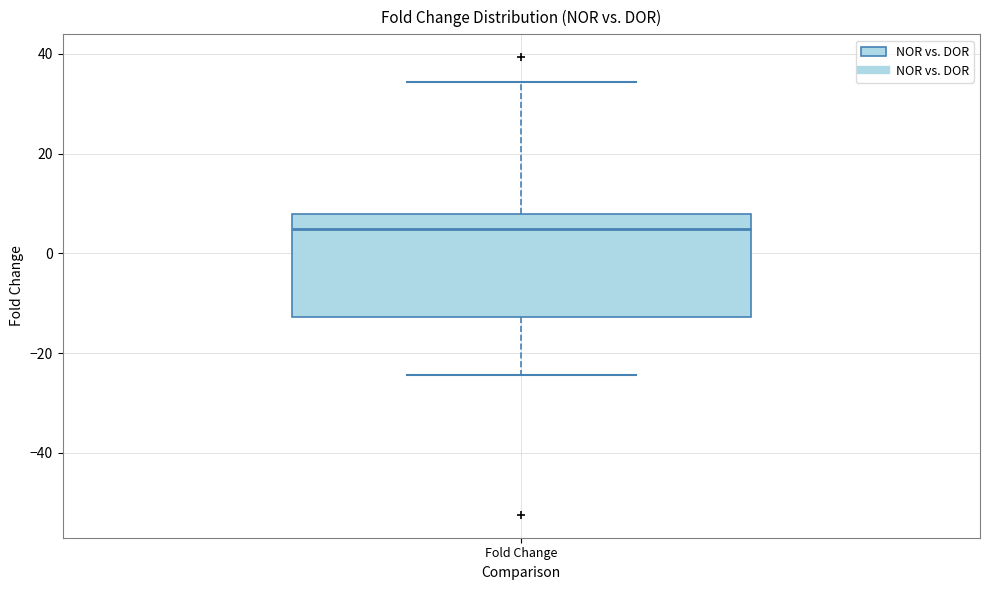

Transcribe this box plot: give where the median line is, the range the box spans, and where the two whiskers end, as read against the y-axis. The values are not printed on the chart, so give them approximately, as read against the axis.

median 4, box -12 to 8, whiskers -24 to 34